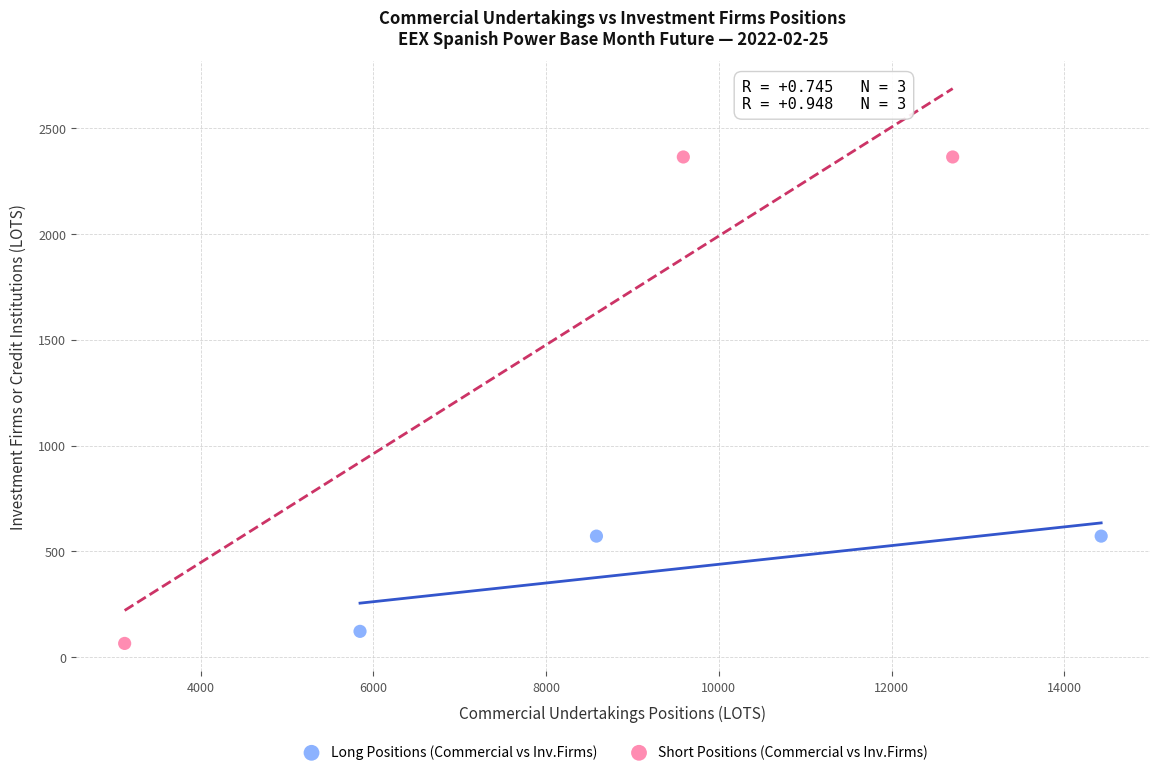

Which series has the largest Y range (max minus min)?

Short Positions (Commercial vs Inv.Firms)